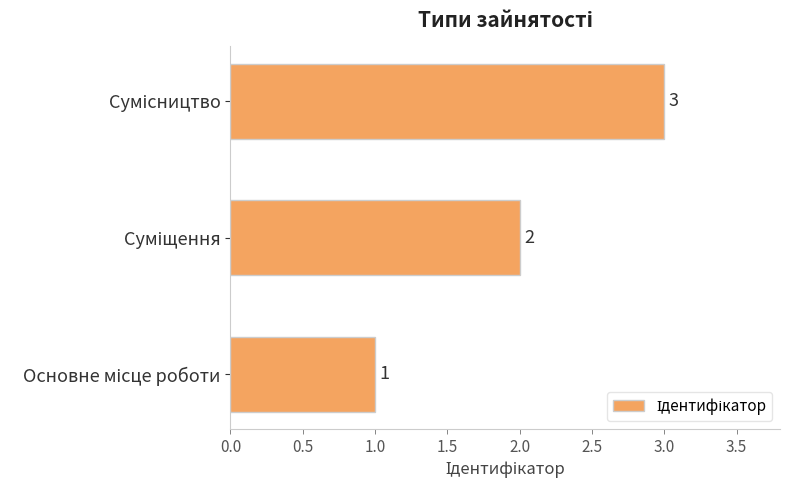

What is the sum of all values?

6